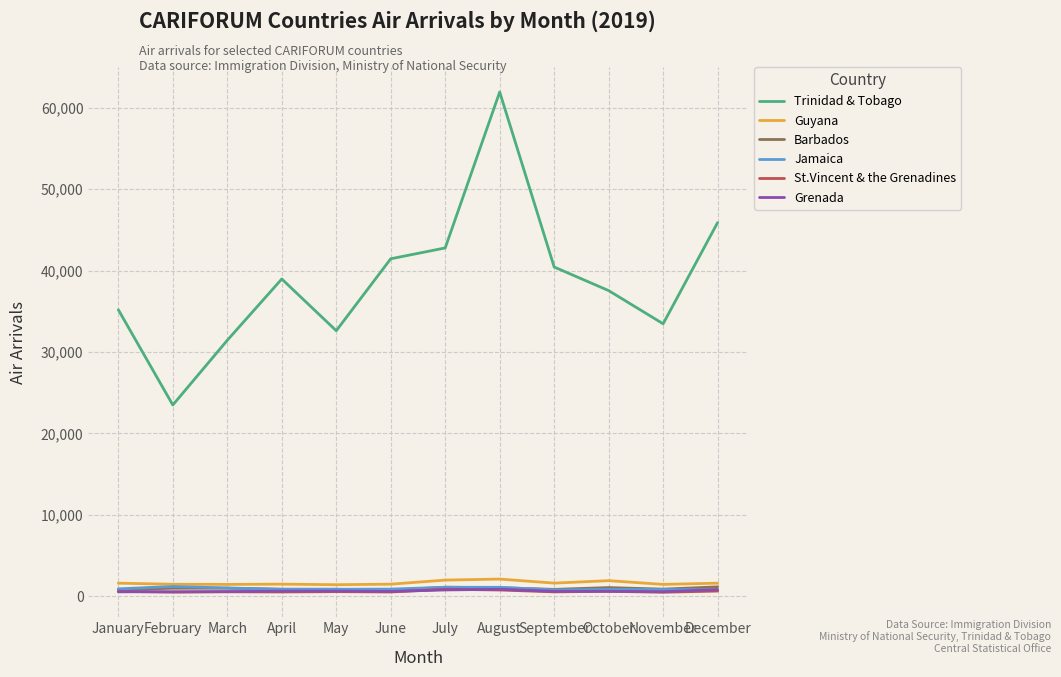

The value of Trinidad & Tobago at December is 45889. True or false?

True